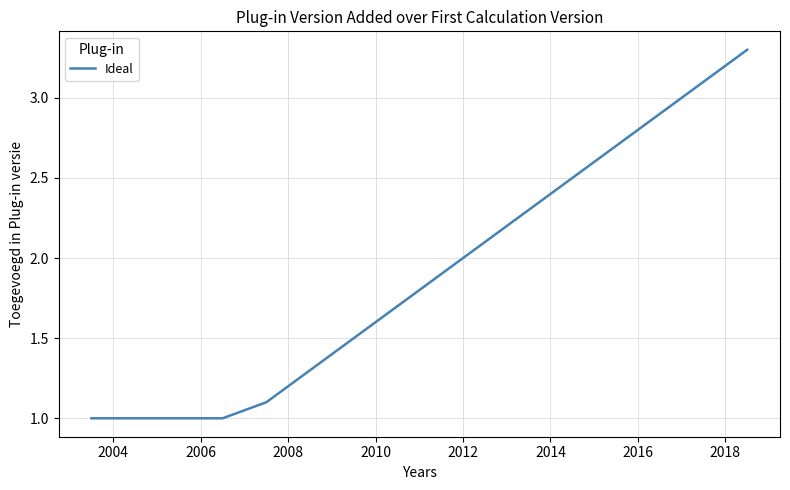

What is the smallest value displayed?

1.0